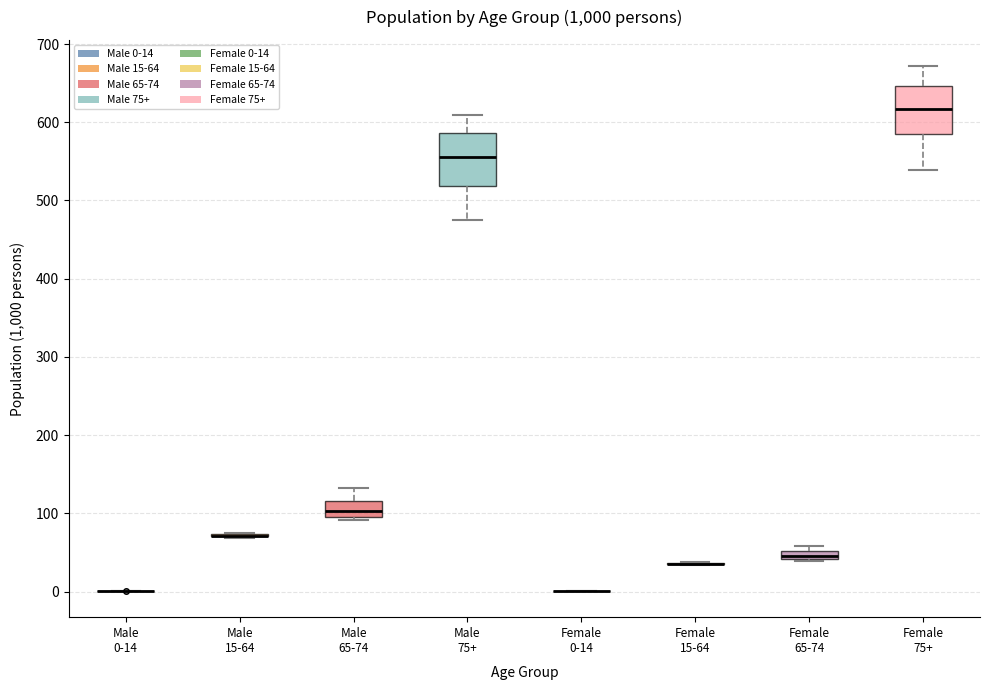

Where is the lower edge of the box for Female 75+ on the y-axis? The values are not printed on the chart, so give them approximately, as read against the axis.

580